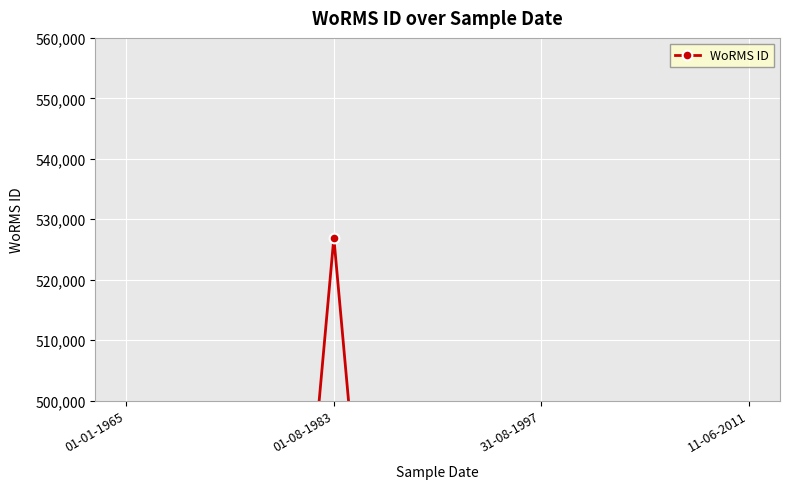

True or false: the data has more than 0 interior local peaks.

True